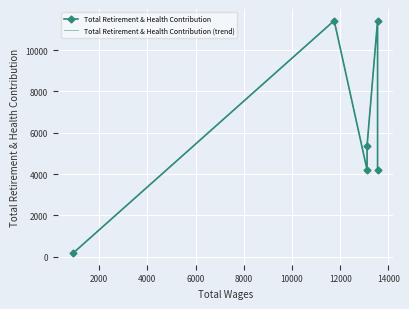

What are all the series names shown in the legend?

Total Retirement & Health Contribution, Total Retirement & Health Contribution (trend)